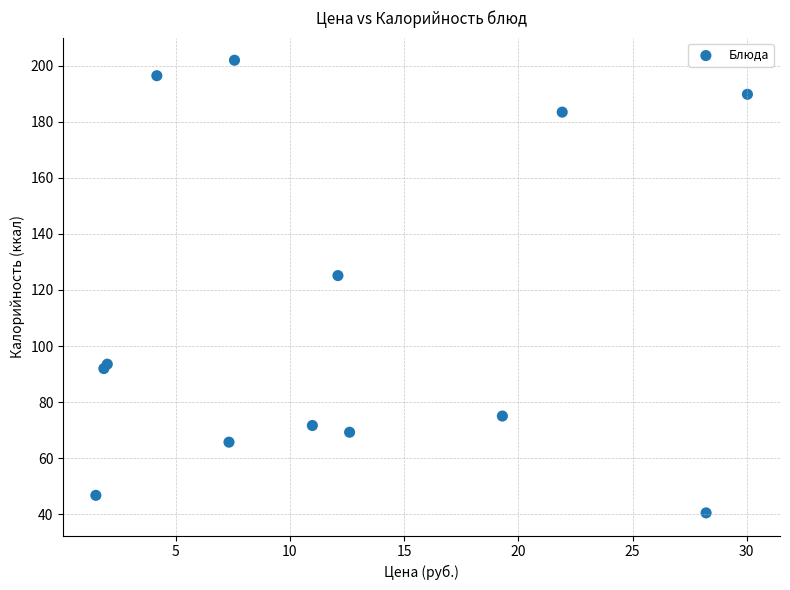

What Y value in the scatter plot is closest to 121?

125.1